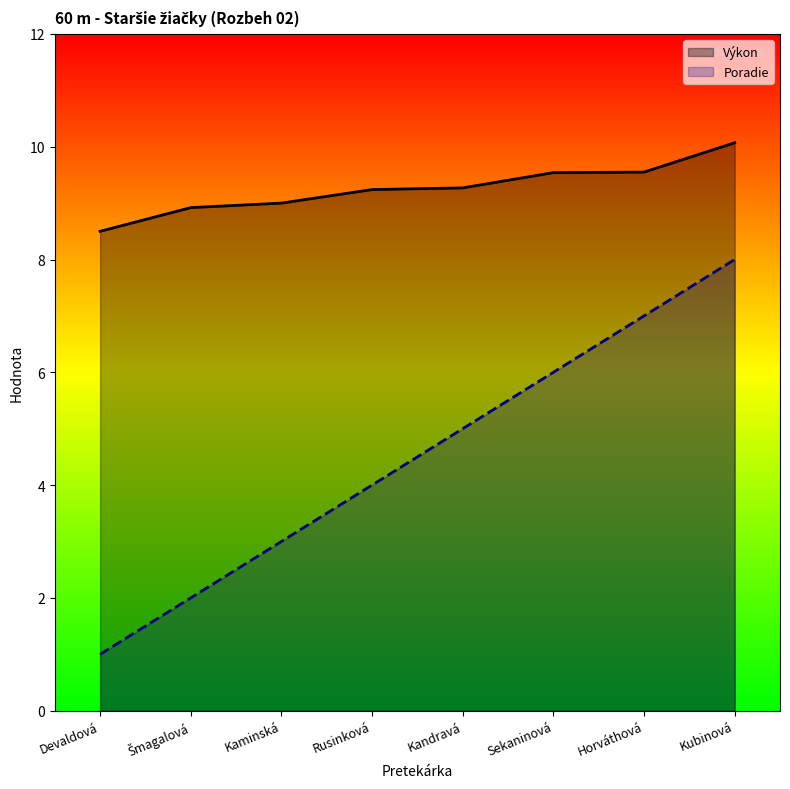

What is the value of the Výkon point at the 6th from the left?

9.5